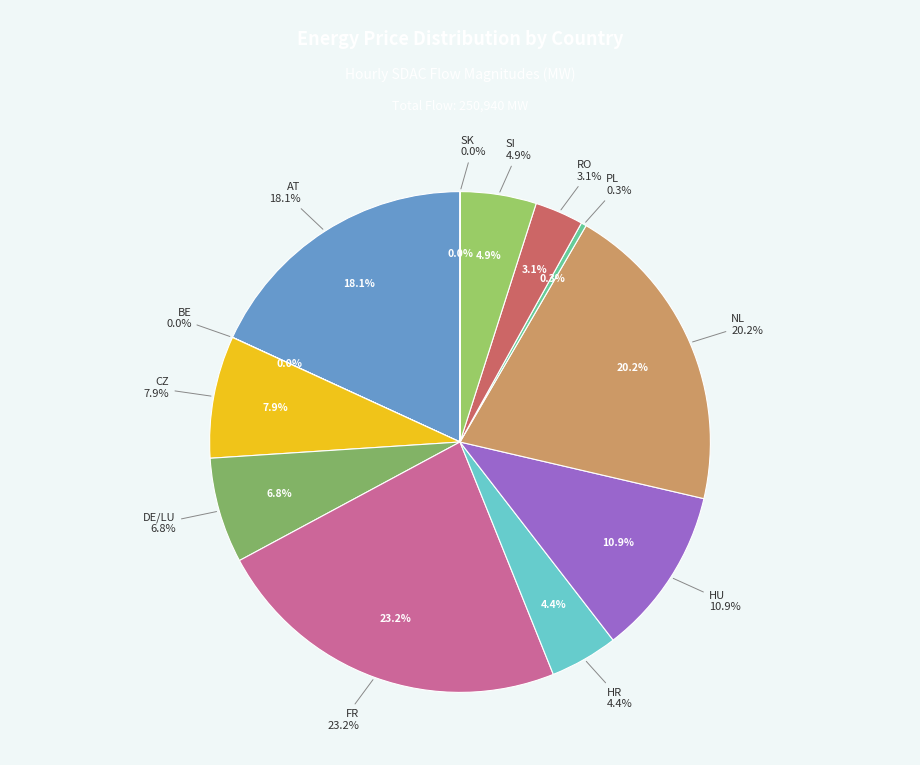

How many segments does this pie chart have?

12